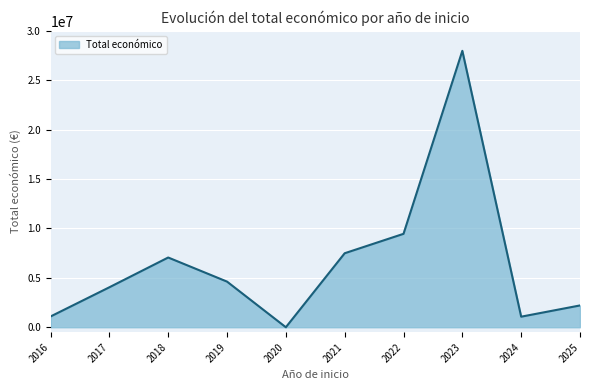

Is it true that the value at 2023 is 27979547?

True